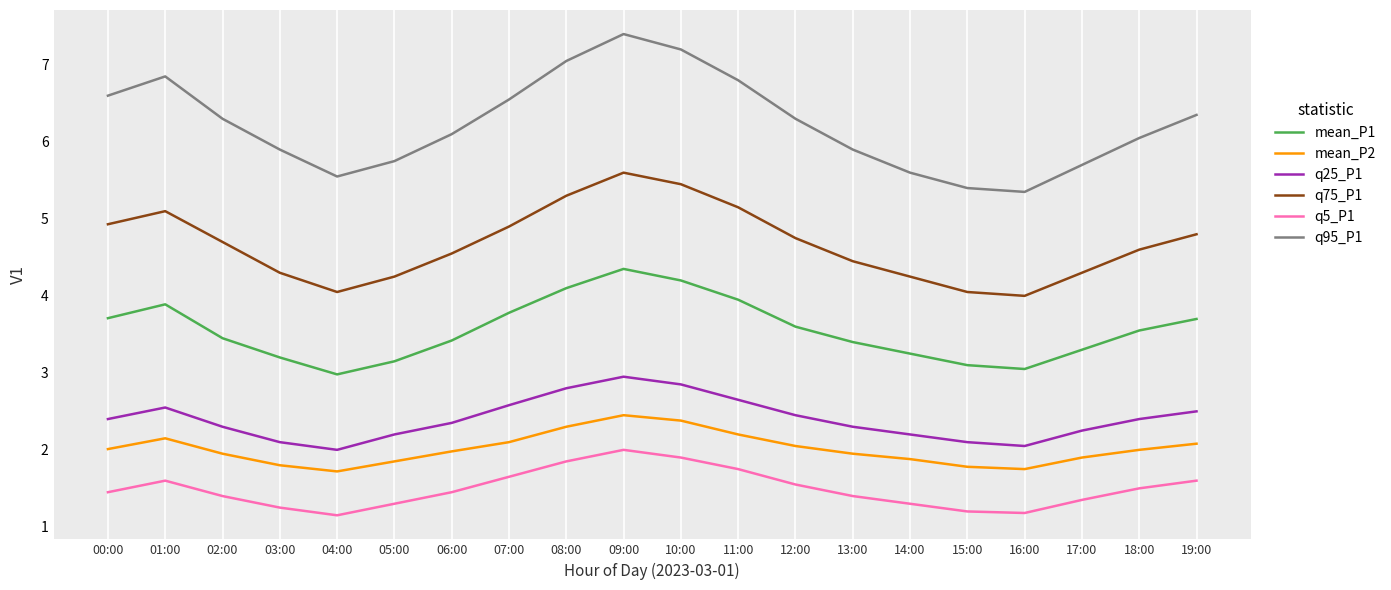

The q25_P1 series shows 4.5 at 08:00. True or false?

False